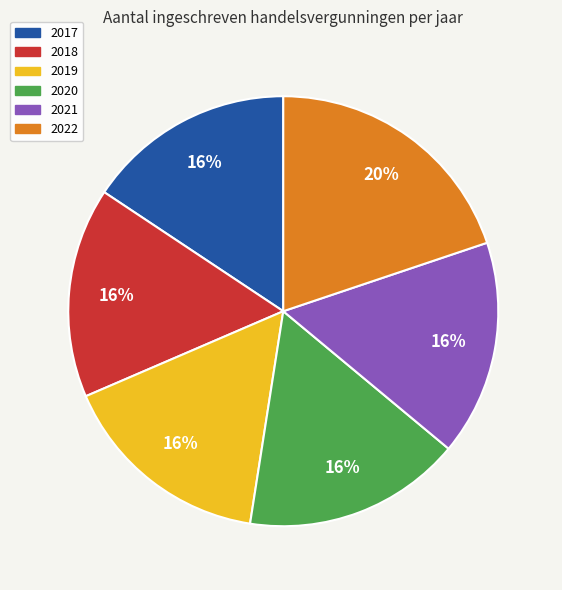

Approximately how many times larger is the value at 2018 compared to 2022?

0.8